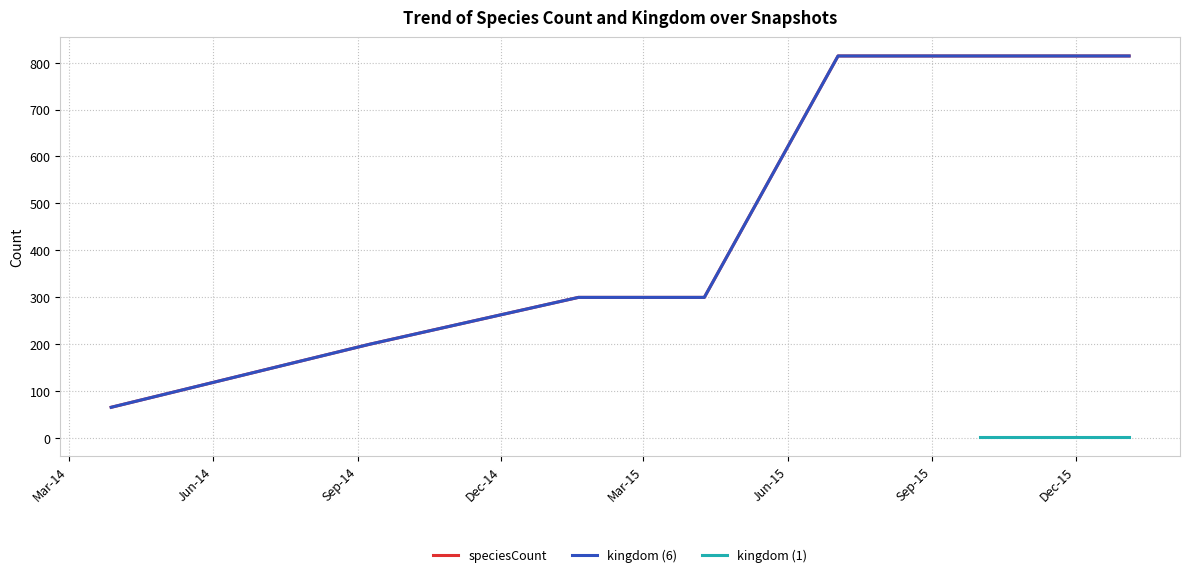

Which series has the largest total across all categories?

speciesCount